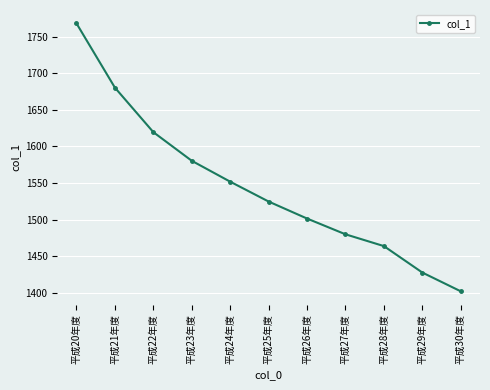

Is it true that the value at 平成26年度 is 692.6?

False